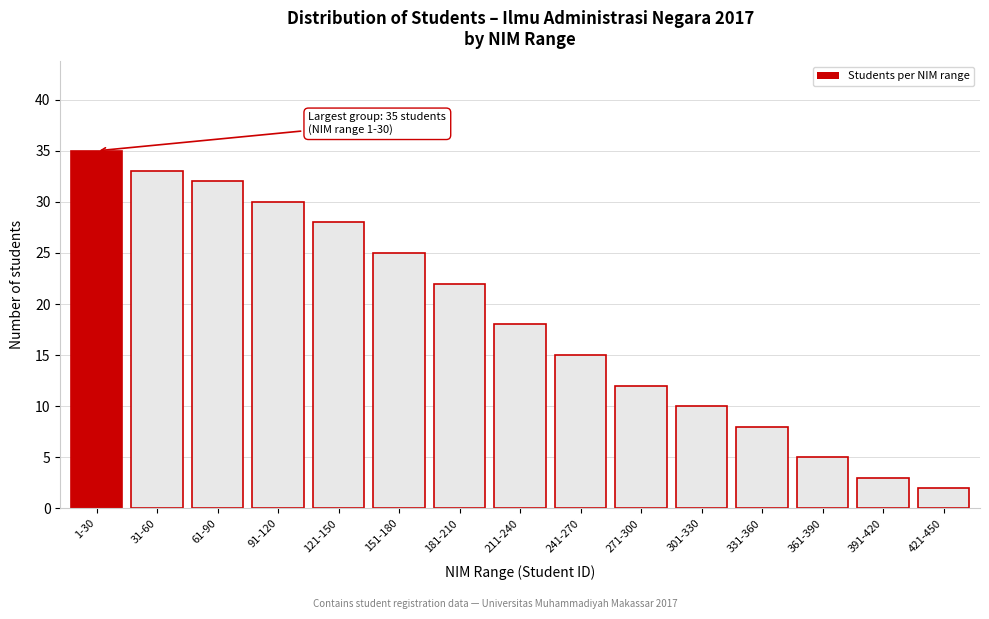

Reading left to right, transcribe all the data shown in this chart.

1-30=35	31-60=33	61-90=32	91-120=30	121-150=28	151-180=25	181-210=22	211-240=18	241-270=15	271-300=12	301-330=10	331-360=8	361-390=5	391-420=3	421-450=2